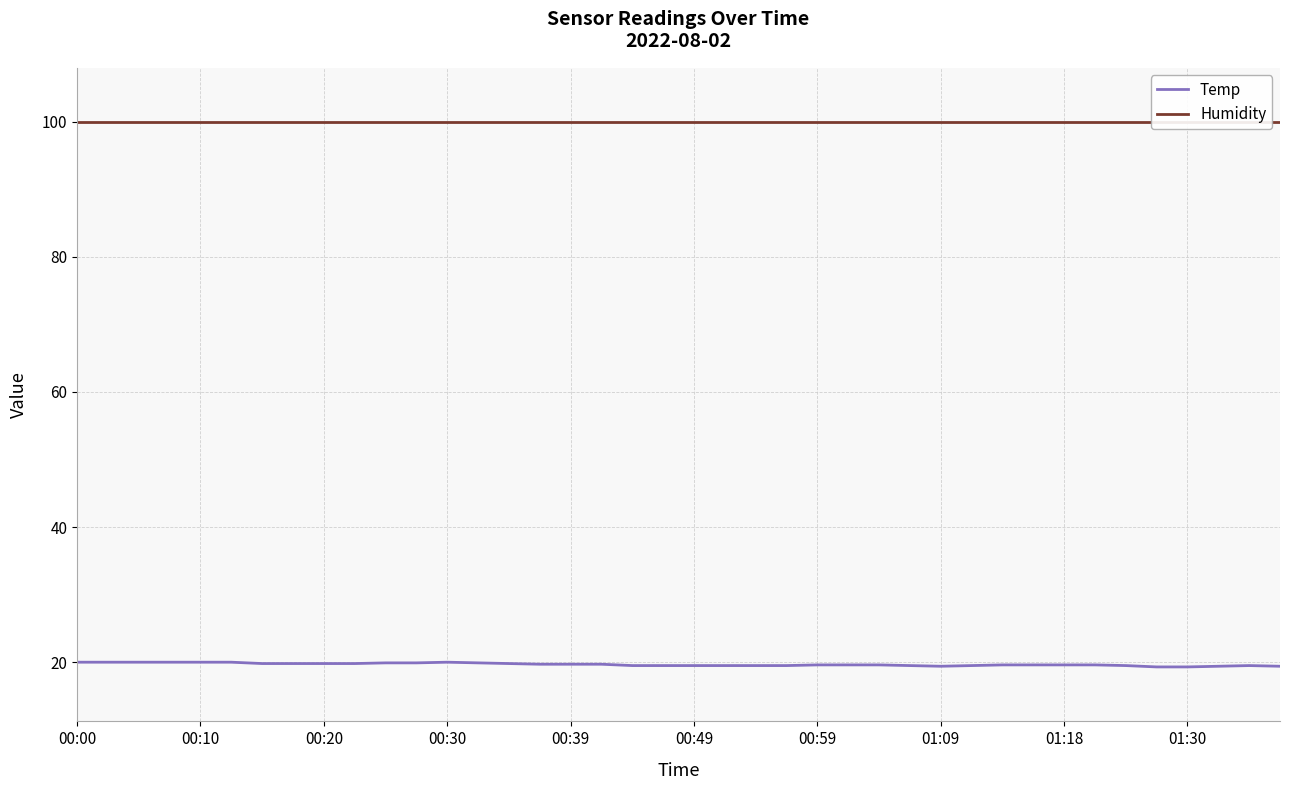

At which label is Humidity closest to 99?

00:00